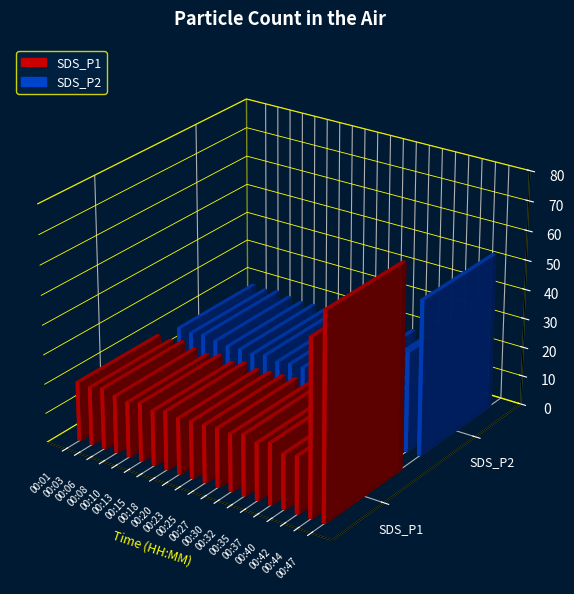

Reading left to right, what are all the values shown in this chart?

SDS_P1: 00:01=20.1	00:03=19.8	00:06=20.7	00:08=19.5	00:10=18.9	00:13=19.9	00:15=18.8	00:18=20.0	00:20=19.1	00:23=19.4	00:25=19.7	00:27=20.0	00:30=19.6	00:32=20.9	00:35=19.4	00:37=20.9	00:40=18.8	00:42=19.5	00:44=59.5	00:47=69.2
SDS_P2: 00:01=18.4	00:03=17.9	00:06=18.6	00:08=17.8	00:10=17.3	00:13=17.5	00:15=17.3	00:18=18.1	00:20=17.3	00:23=17.8	00:25=17.9	00:27=18.3	00:30=17.9	00:32=18.9	00:35=17.8	00:37=19.1	00:40=17.1	00:42=17.9	00:44=34.0	00:47=52.8